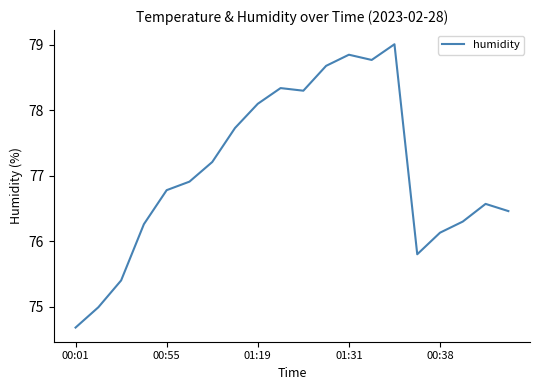

What is the difference between the maximum and minimum values?

4.3